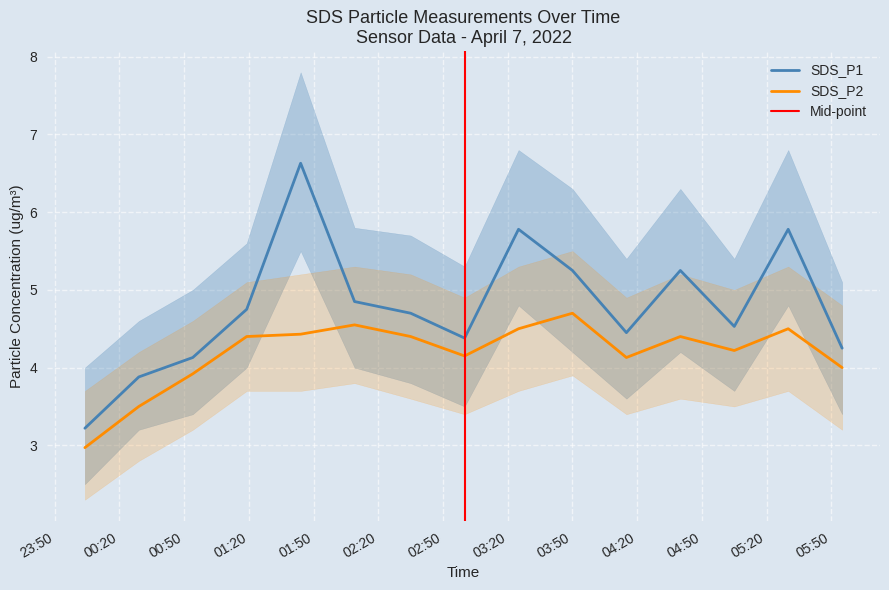

What is the value of the SDS_P2 point at the 7th from the left?

4.4